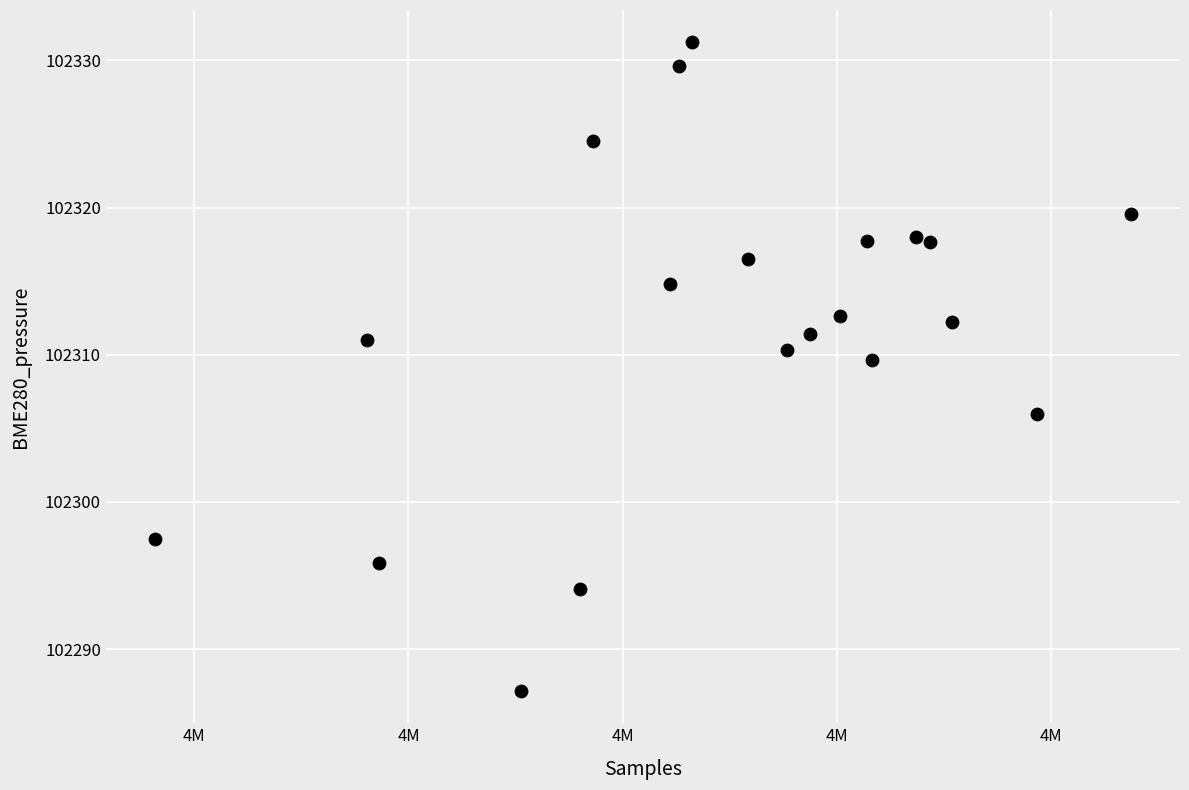

What Y value in the scatter plot is closest to 102309?

102309.7